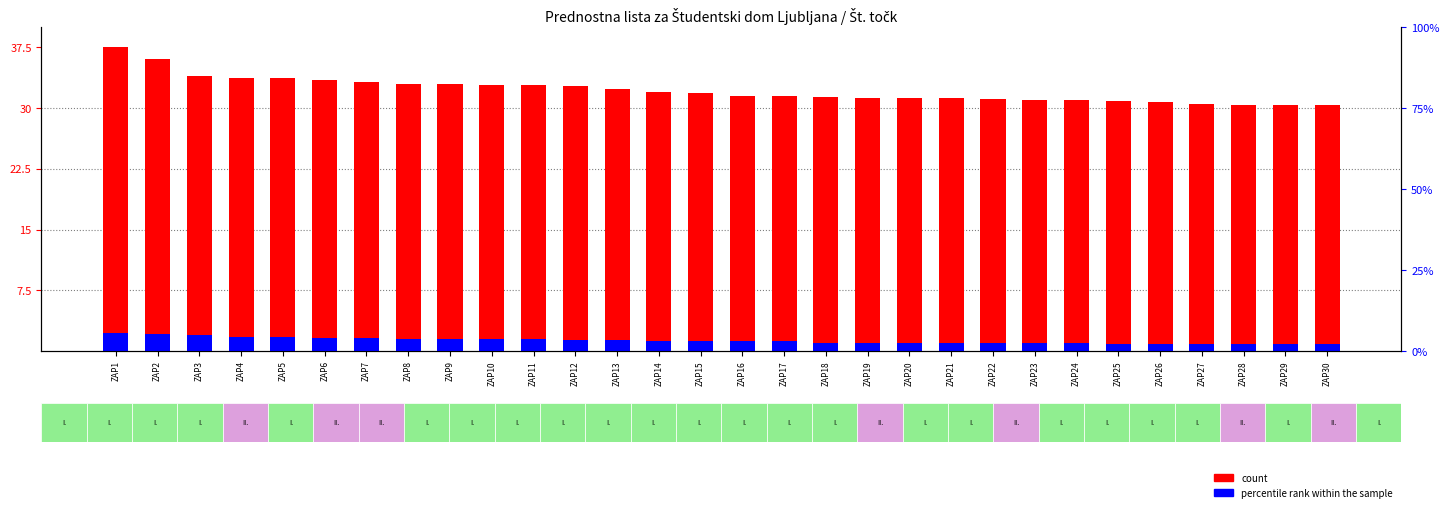

What are all the series names shown in the legend?

count, percentile rank within the sample